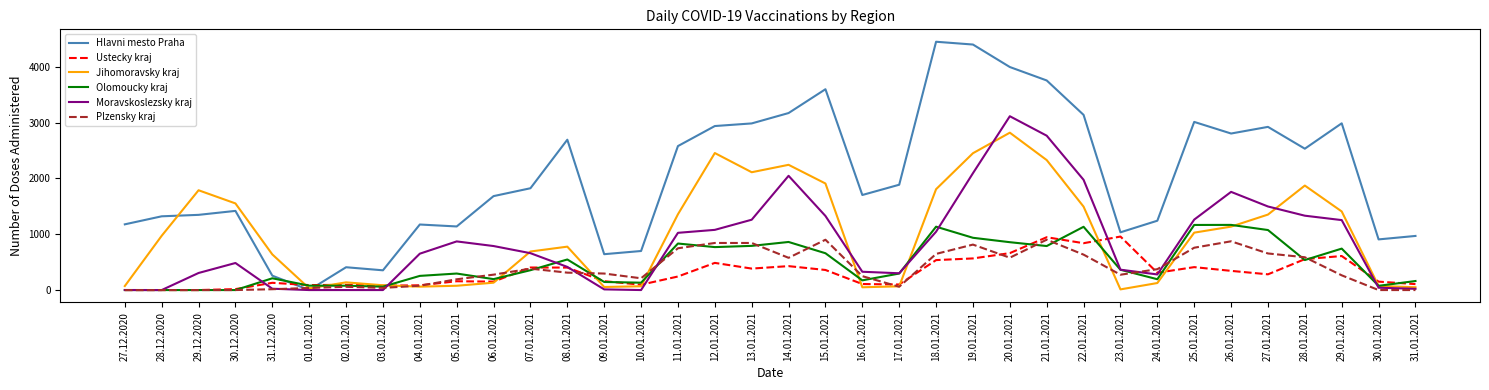

Which series changed the most between 09.01.2021 and 25.01.2021?

Hlavni mesto Praha